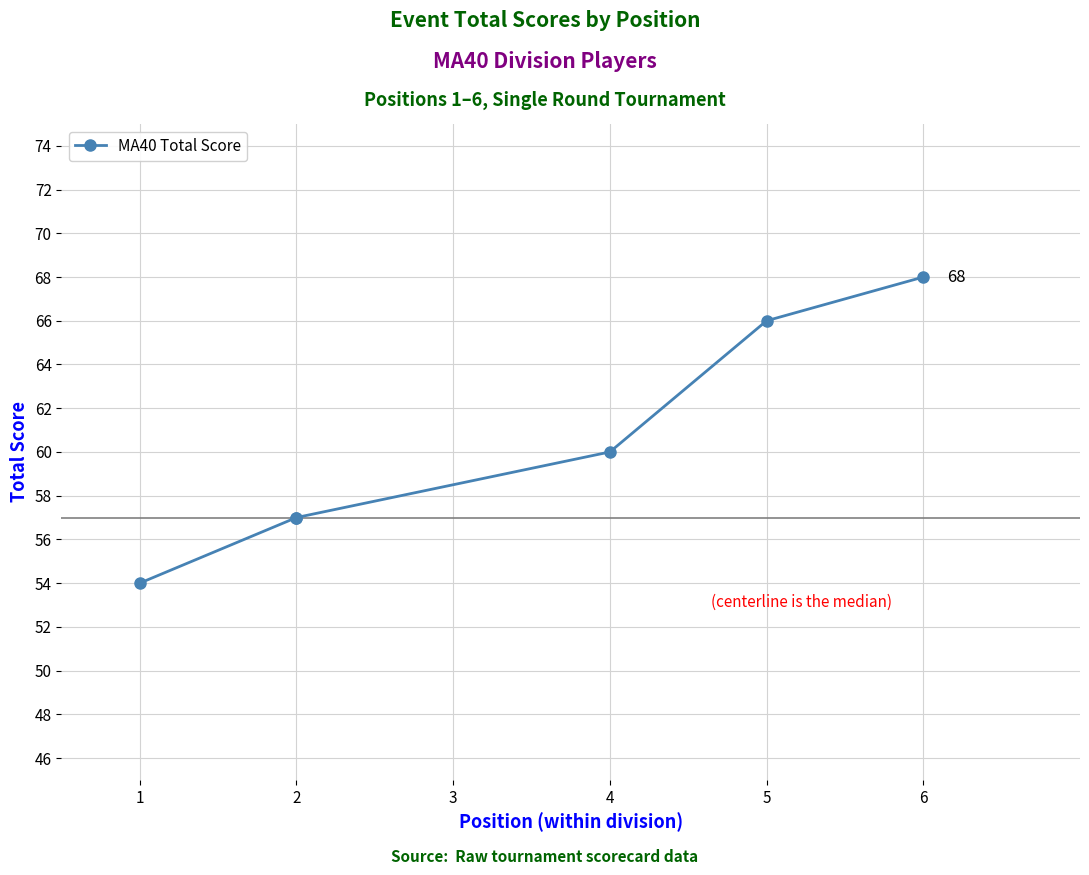

What is the maximum value shown in the chart?

68